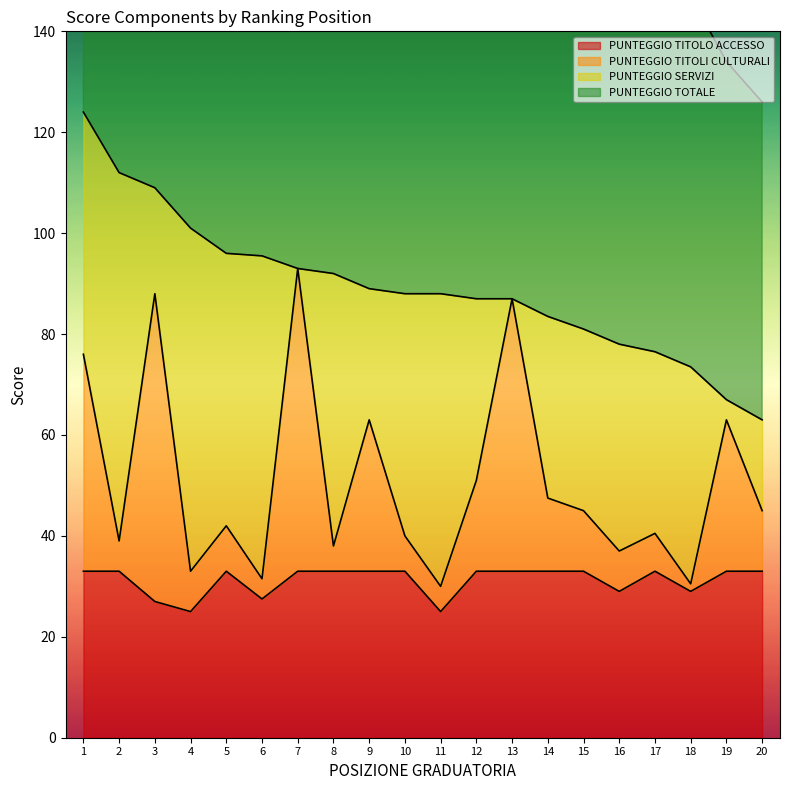

At which category is the sum across all series the highest?

1